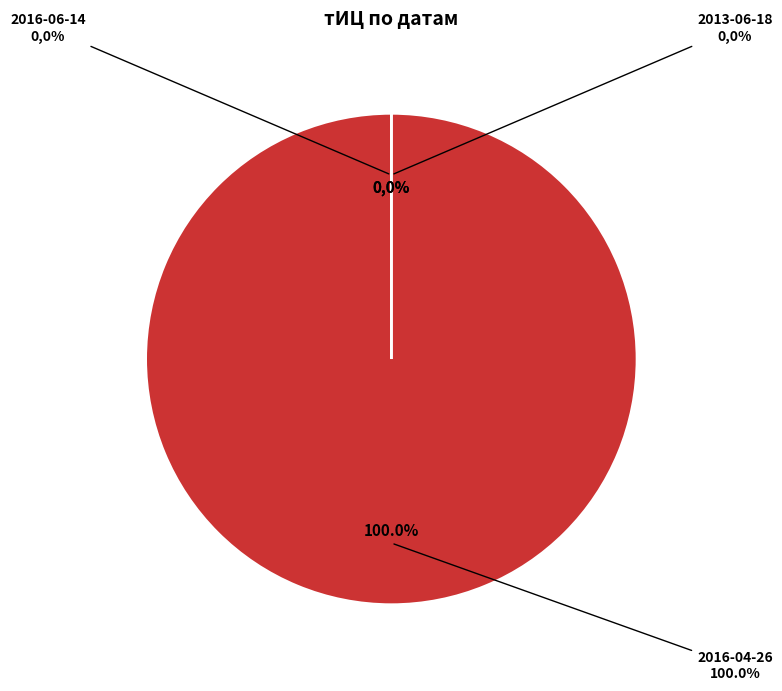

Which slice represents more than half of the pie?

2016-04-26